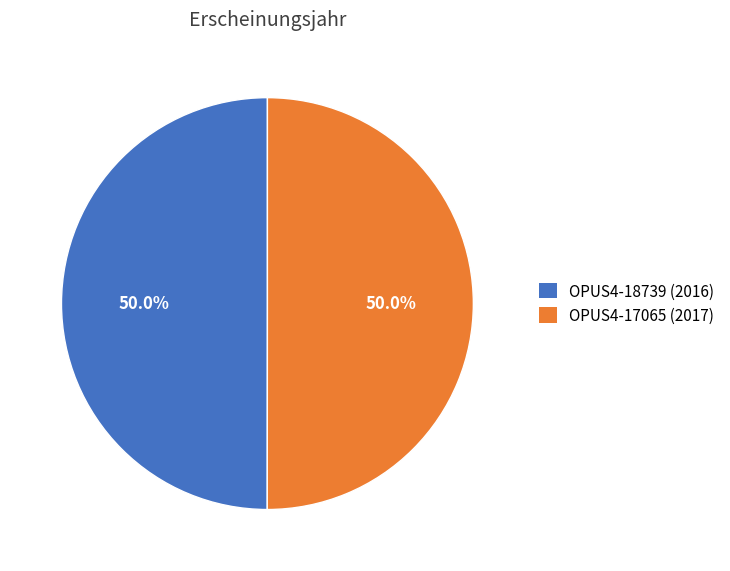

Is the sum of OPUS4-17065 (2017) and OPUS4-18739 (2016) greater than half?

Yes